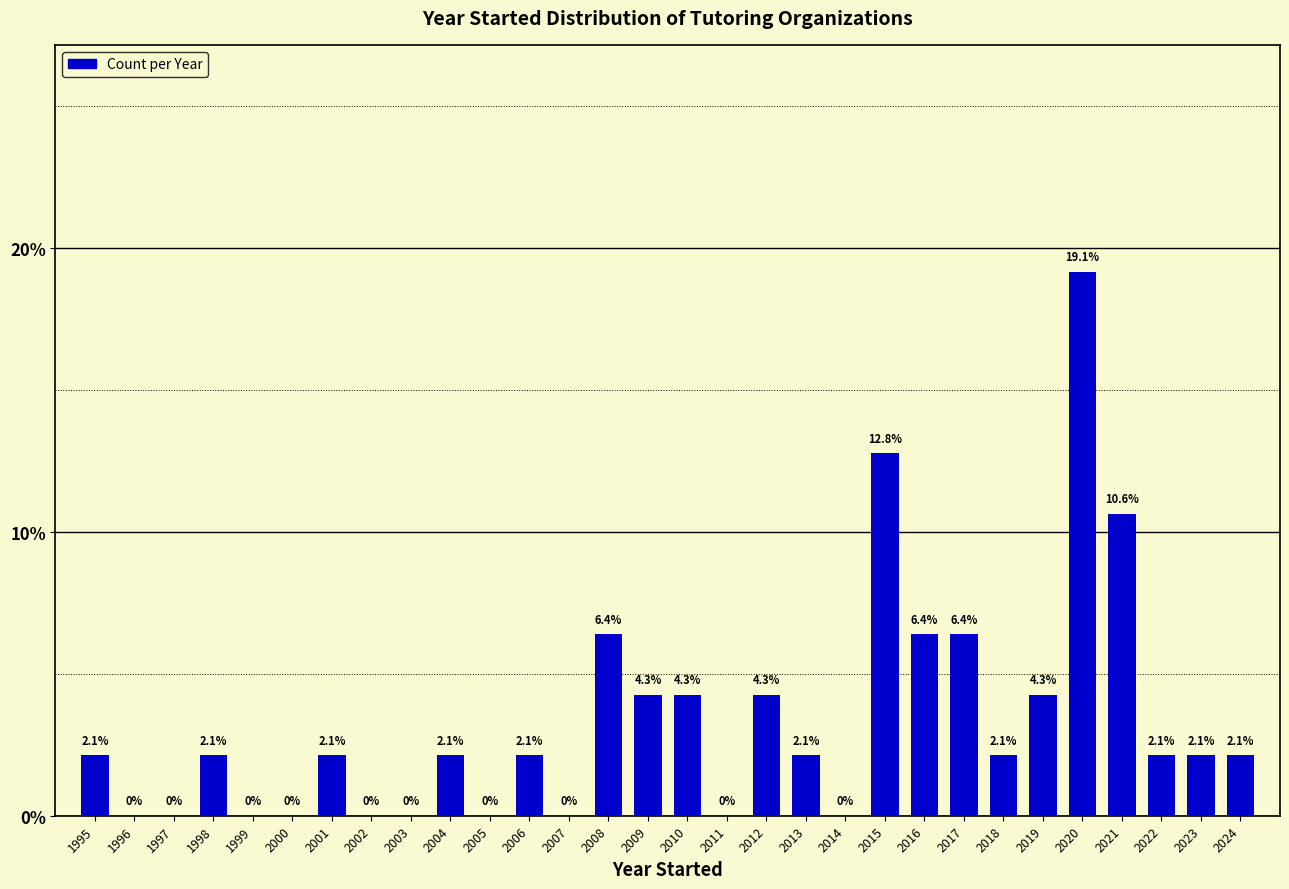

Reading right to left, extract all data points from this chart.

2024=2.1	2023=2.1	2022=2.1	2021=10.6	2020=19.1	2019=4.3	2018=2.1	2017=6.4	2016=6.4	2015=12.8	2014=0.0	2013=2.1	2012=4.3	2011=0.0	2010=4.3	2009=4.3	2008=6.4	2007=0.0	2006=2.1	2005=0.0	2004=2.1	2003=0.0	2002=0.0	2001=2.1	2000=0.0	1999=0.0	1998=2.1	1997=0.0	1996=0.0	1995=2.1